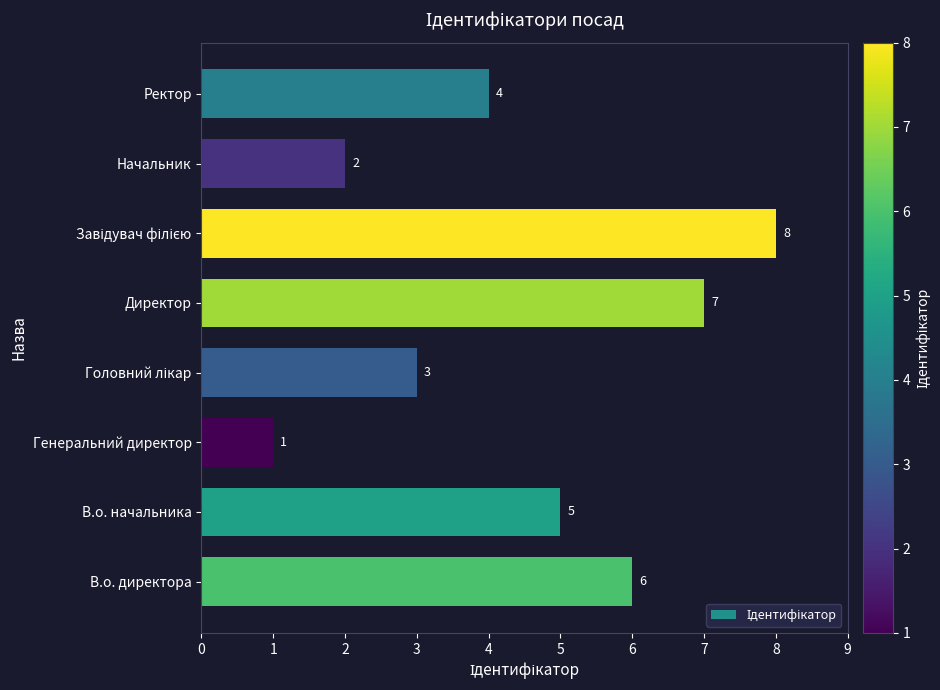

At which label is the value closest to 4?

Ректор